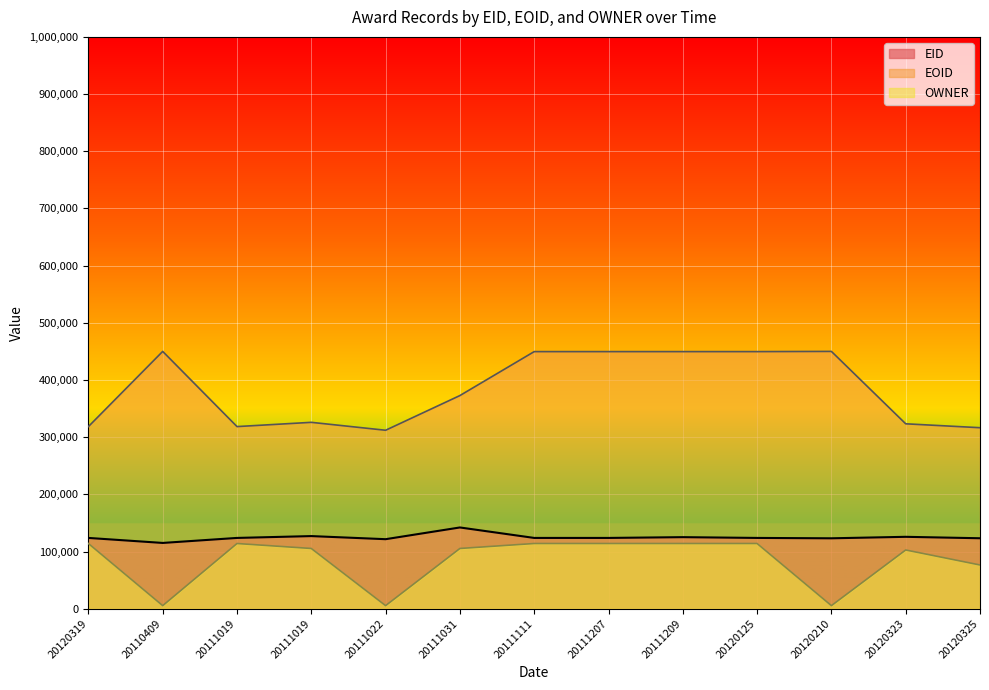

List the series in order of their peak value, lowest first.

OWNER, EID, EOID